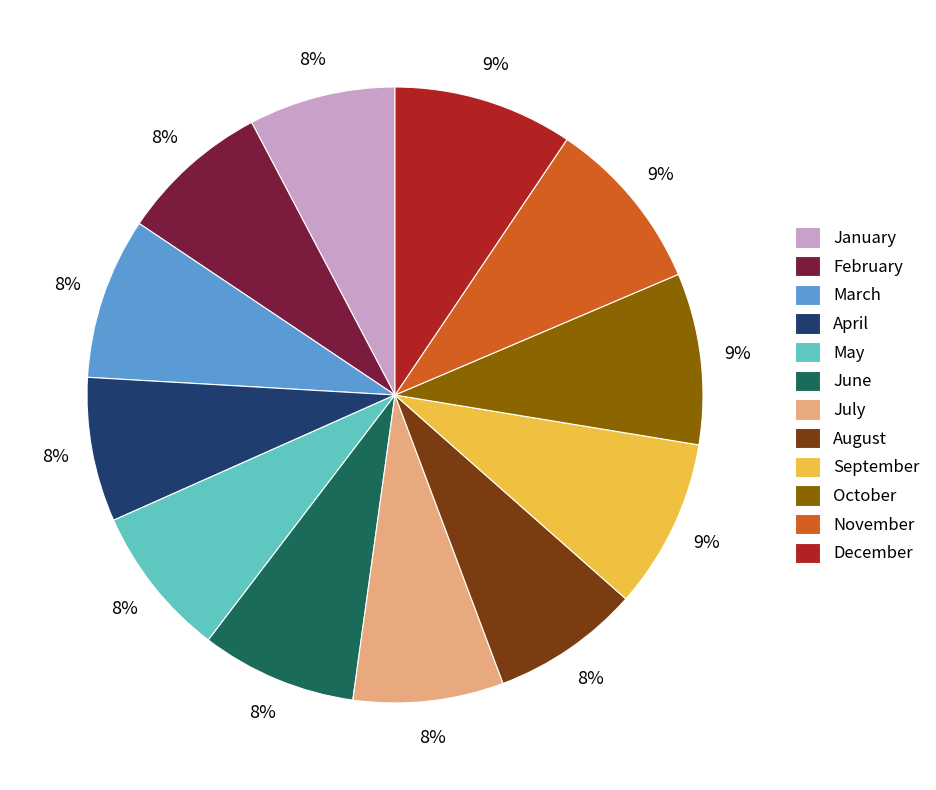

How many segments does this pie chart have?

12